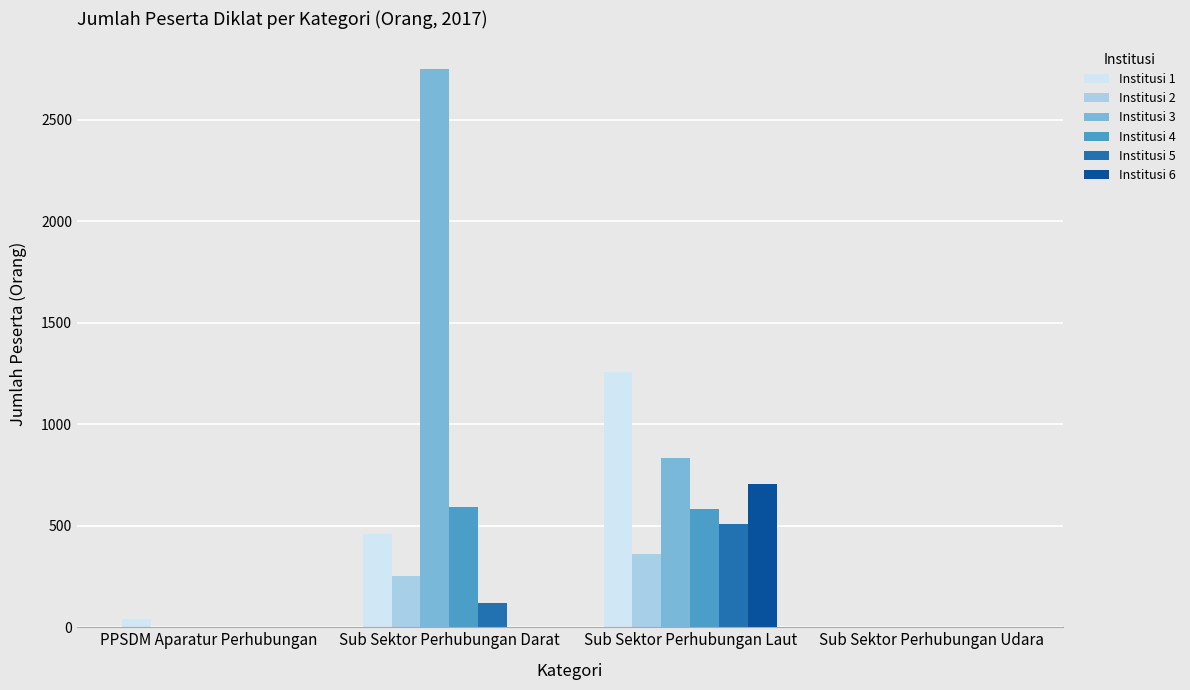

At which label is Institusi 2 closest to 180?

Sub Sektor Perhubungan Darat